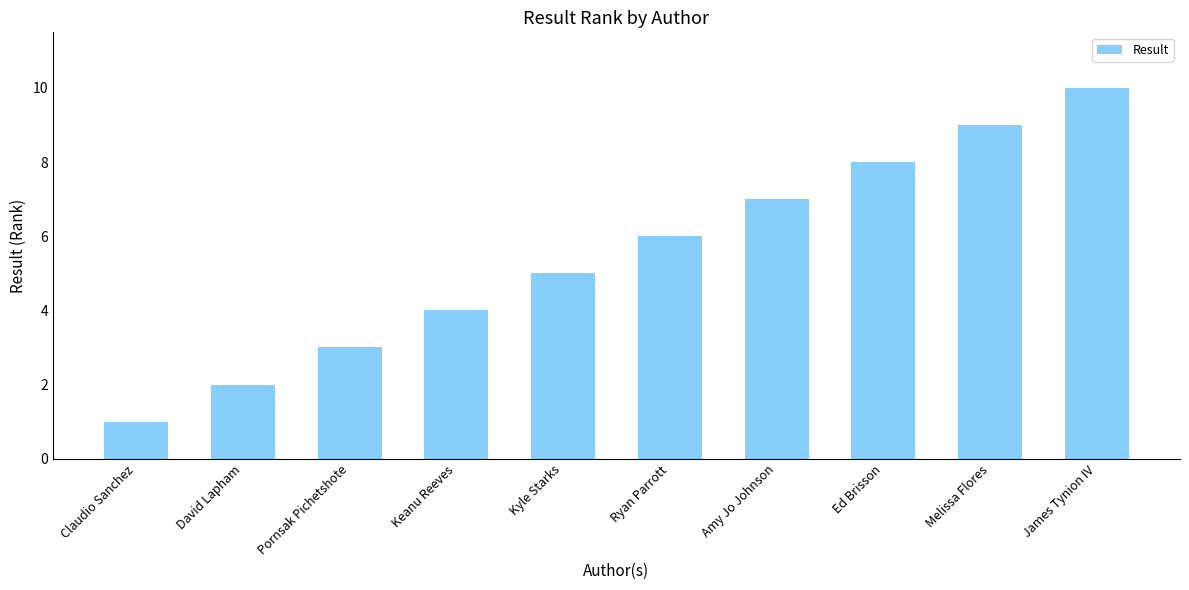

What is the average value?

6